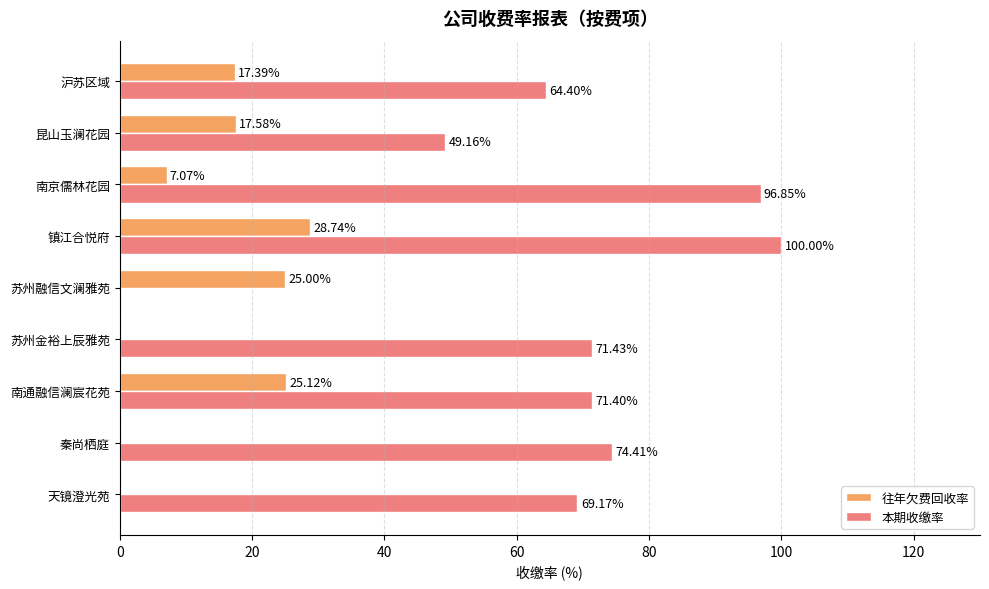

Which category has the highest value in the 往年欠费回收率 series?

镇江合悦府